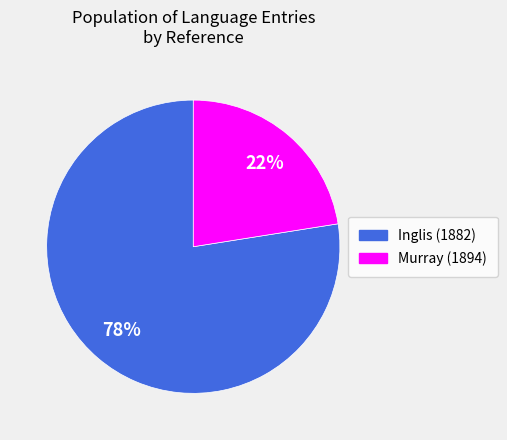

Rank the categories by value from highest to lowest.

Inglis (1882), Murray (1894)